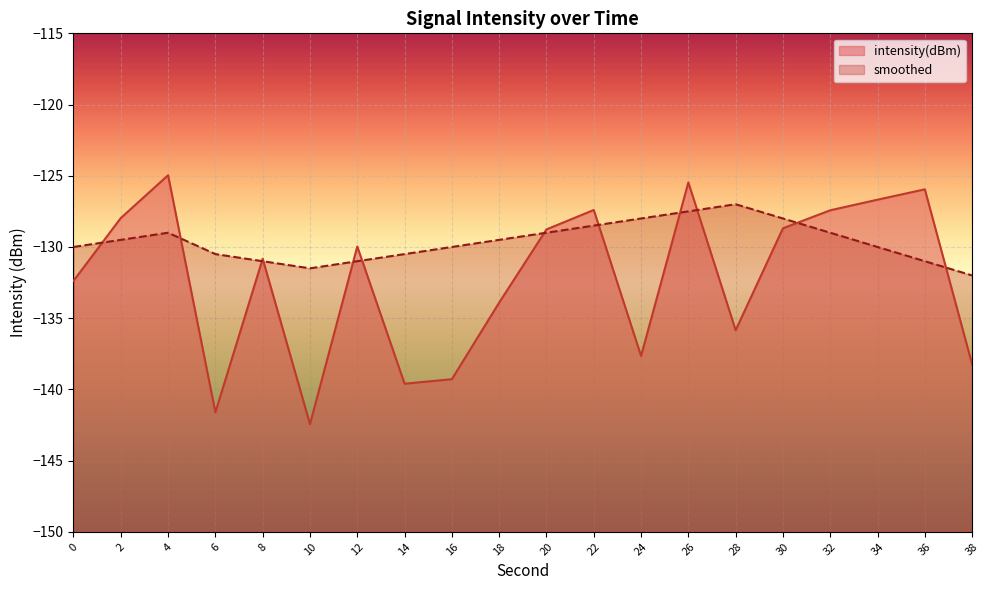

The value of smoothed at 34 is -130.0. True or false?

True